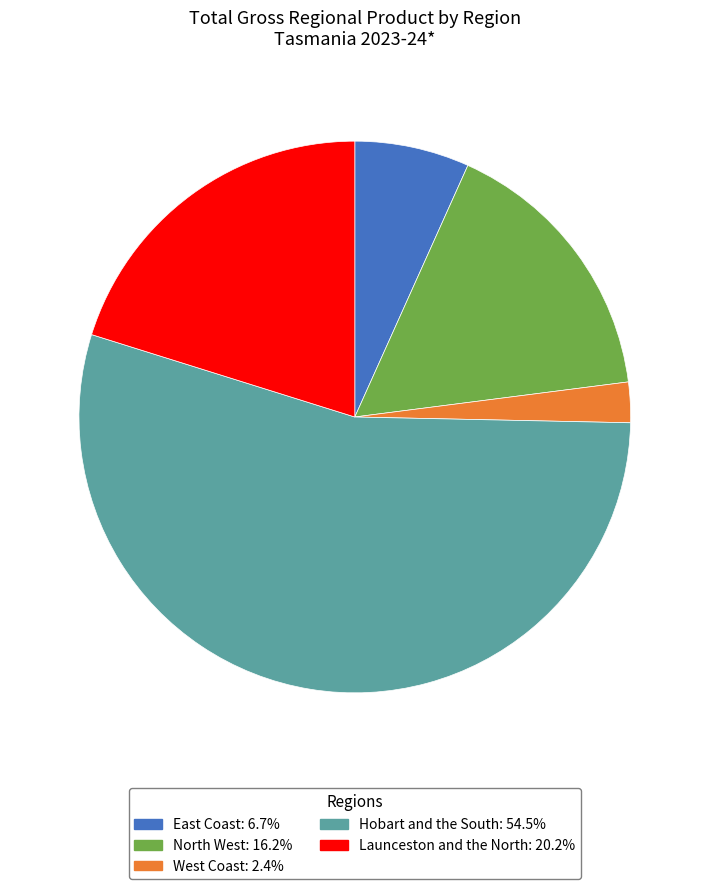

Combined, do Launceston and the North and West Coast account for over 50%?

No